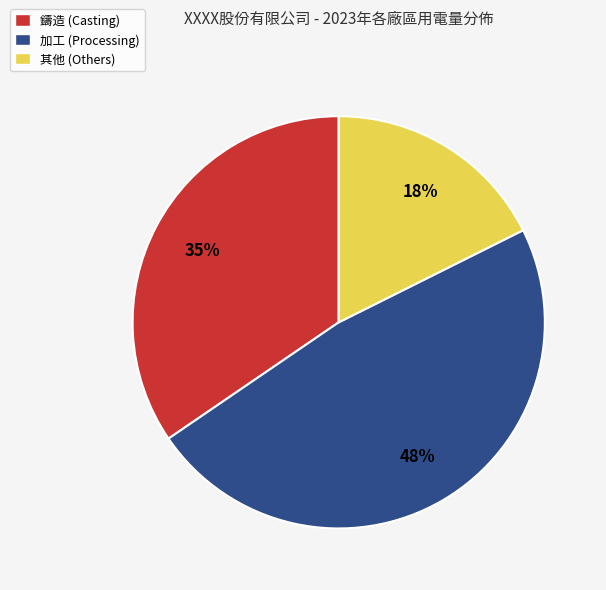

To the nearest percent, what percentage of the pie is 鑄造 (Casting)?

35%